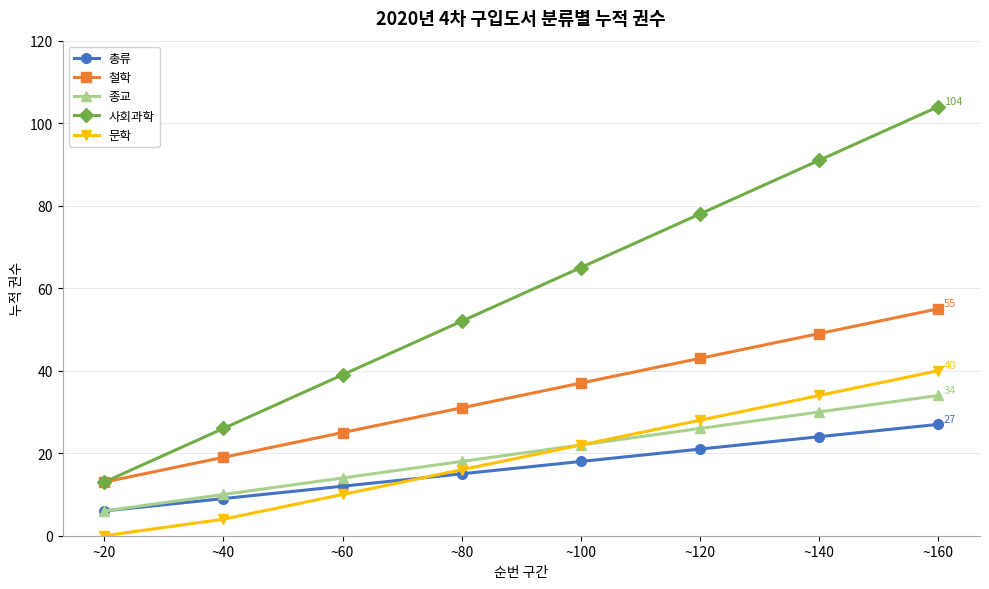

What is the highest value of the 종교 series?

34